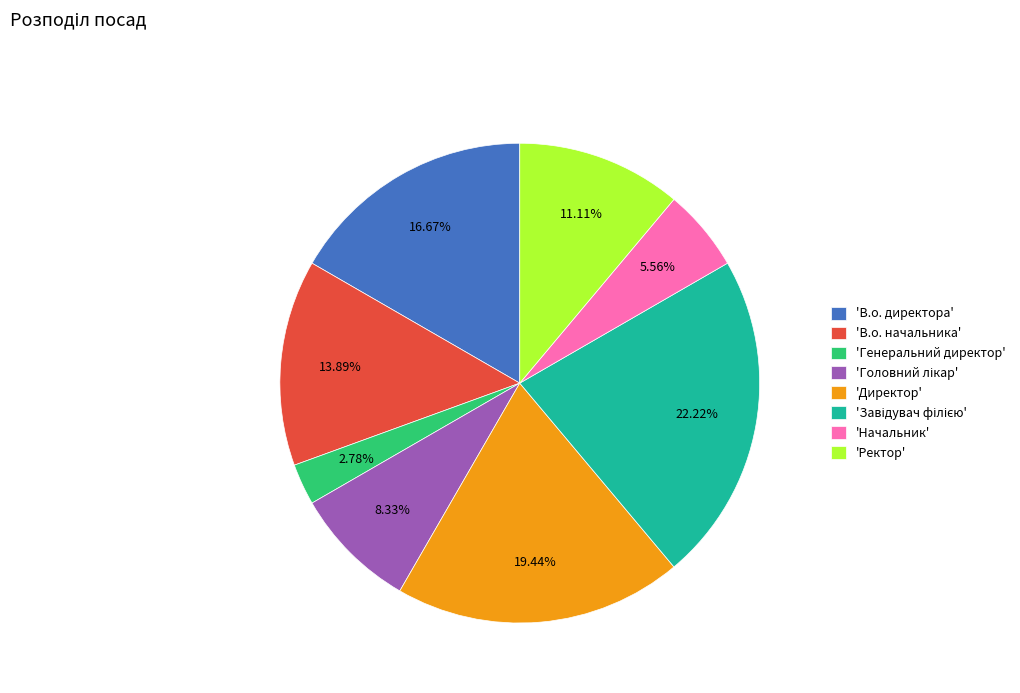

To the nearest percent, what is the average slice percentage?

12%